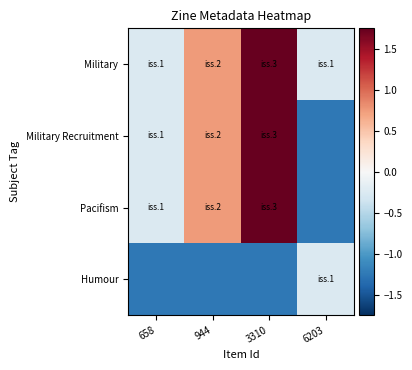

At 3310, list the series in order from smallest to largest.

Humour, Military, Military Recruitment, Pacifism